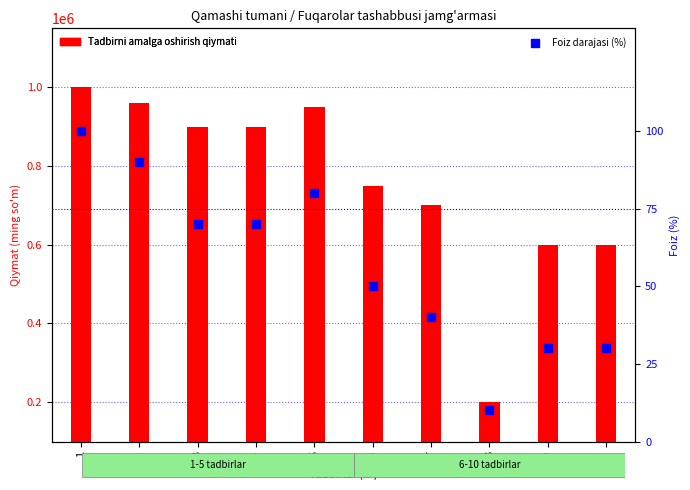

What is the value of the Tadbirni amalga oshirish qiymati bar at the 2nd from the left?

960000